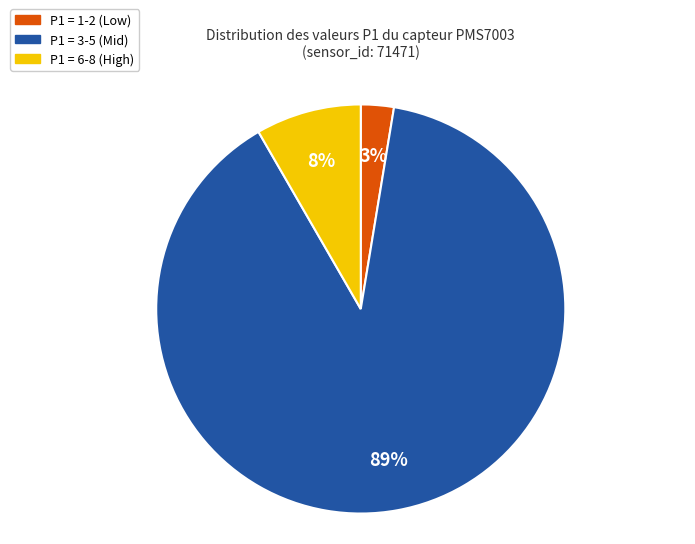

How many segments does this pie chart have?

3